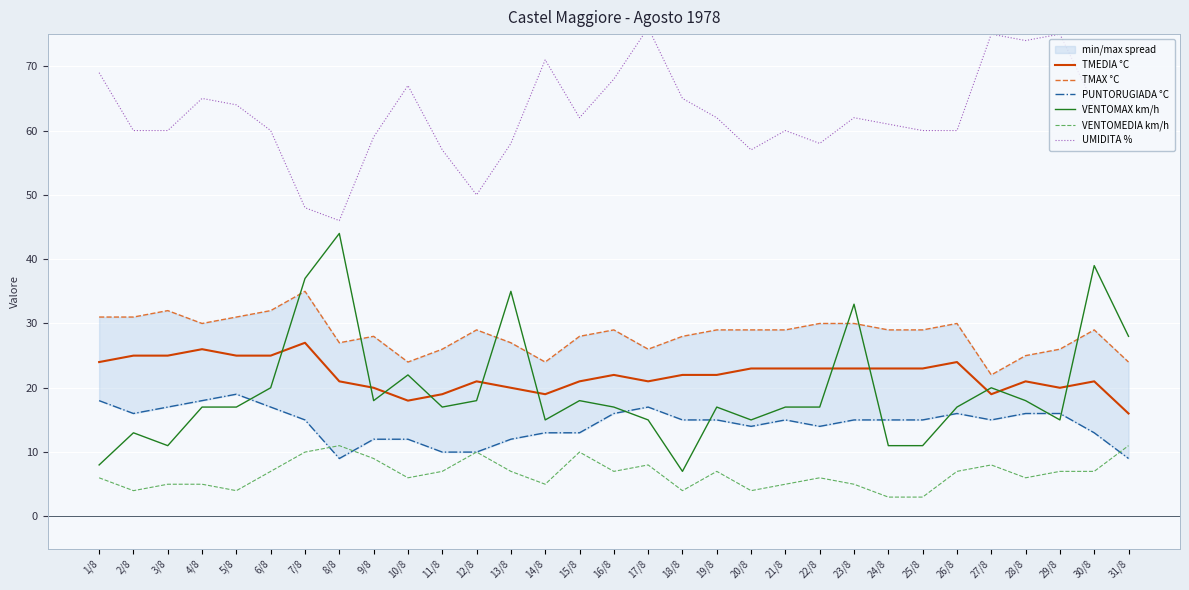

What position from the left is 18/8?

18